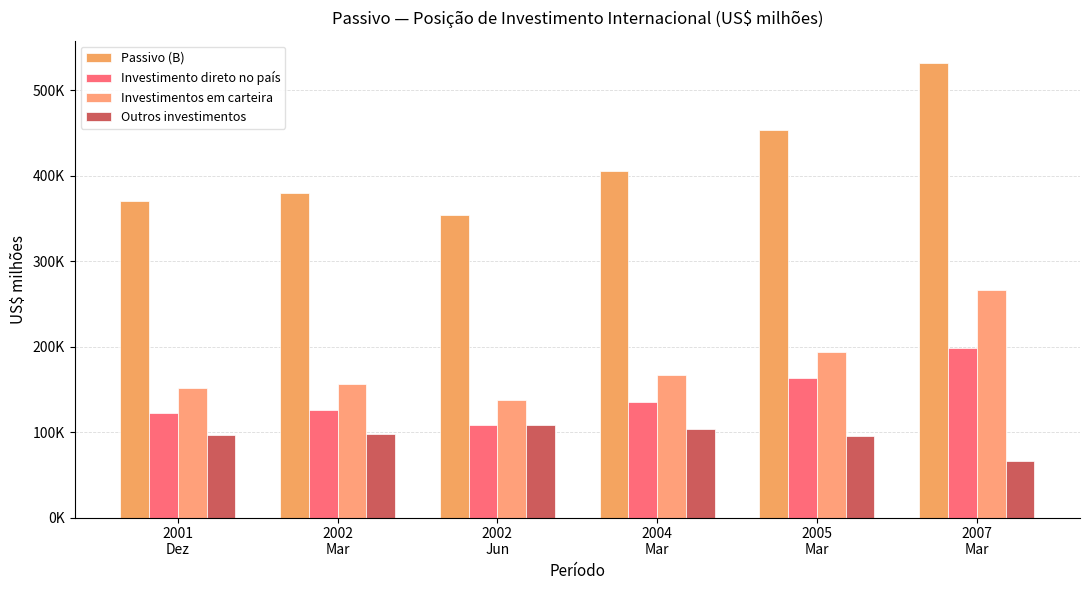

What is the sum of the Investimento direto no país values at 2002
Jun and 2004
Mar?

243257.0